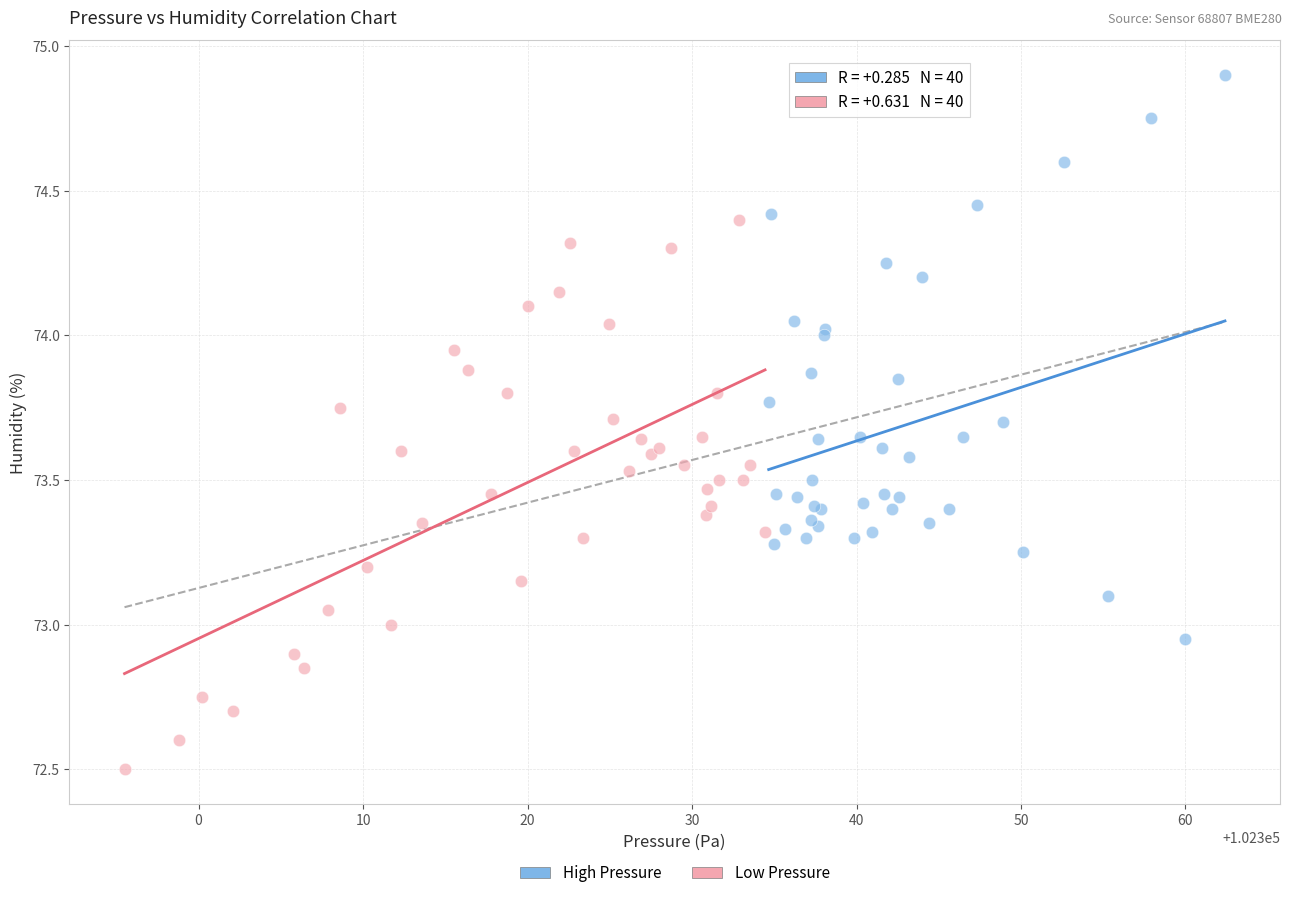

What are all the series names shown in the legend?

High Pressure, Low Pressure